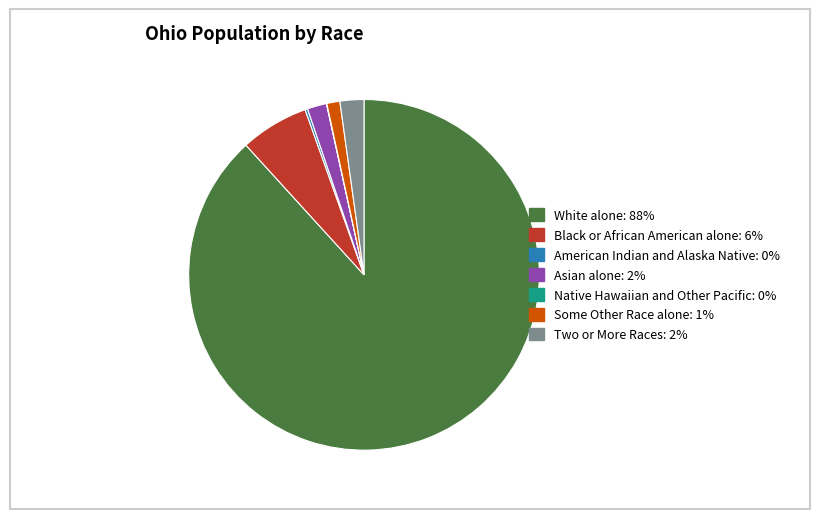

Is there any slice that represents more than half of the pie?

Yes